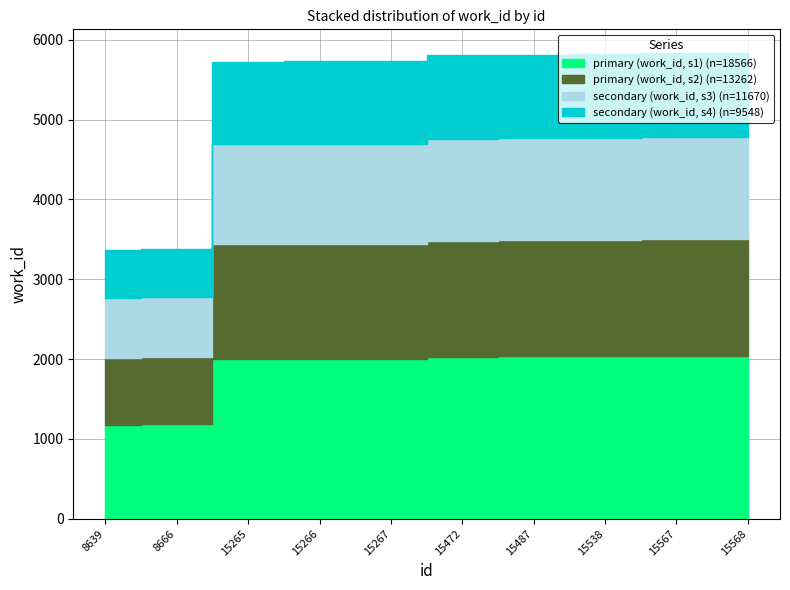

Rank the categories by value from highest to lowest.

15568, 15567, 15538, 15487, 15472, 15266, 15267, 15265, 8666, 8639